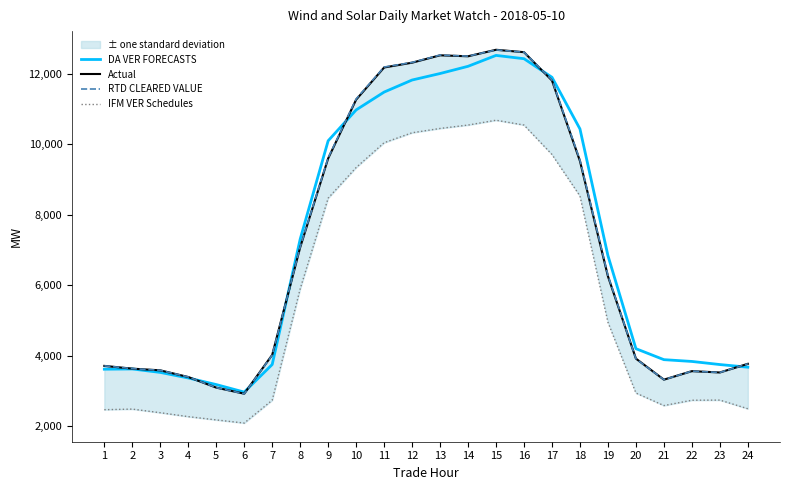

Between 2 and 18, which series saw the biggest shift?

DA VER FORECASTS